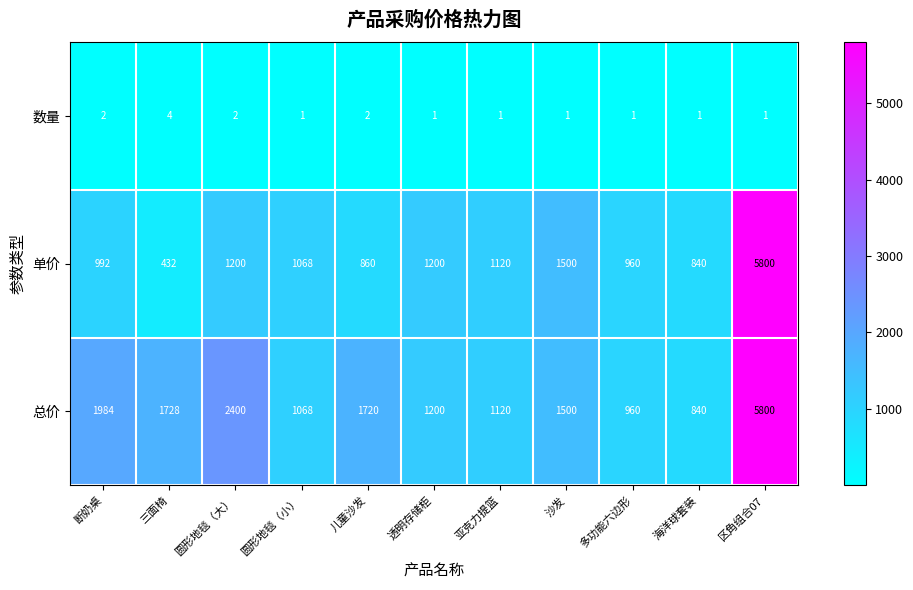

What is the average value of the 单价 series?

1452